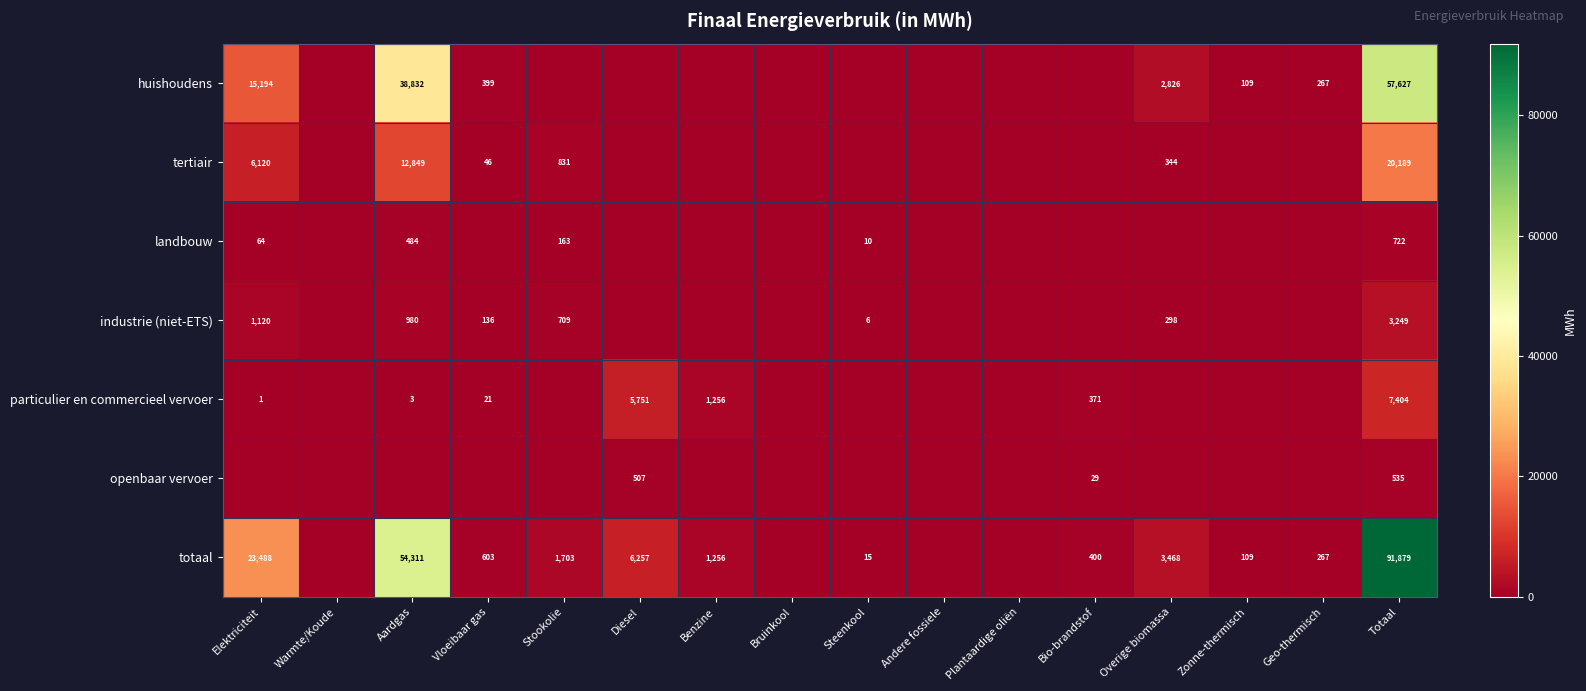

What is the maximum value shown in the chart?

91878.8